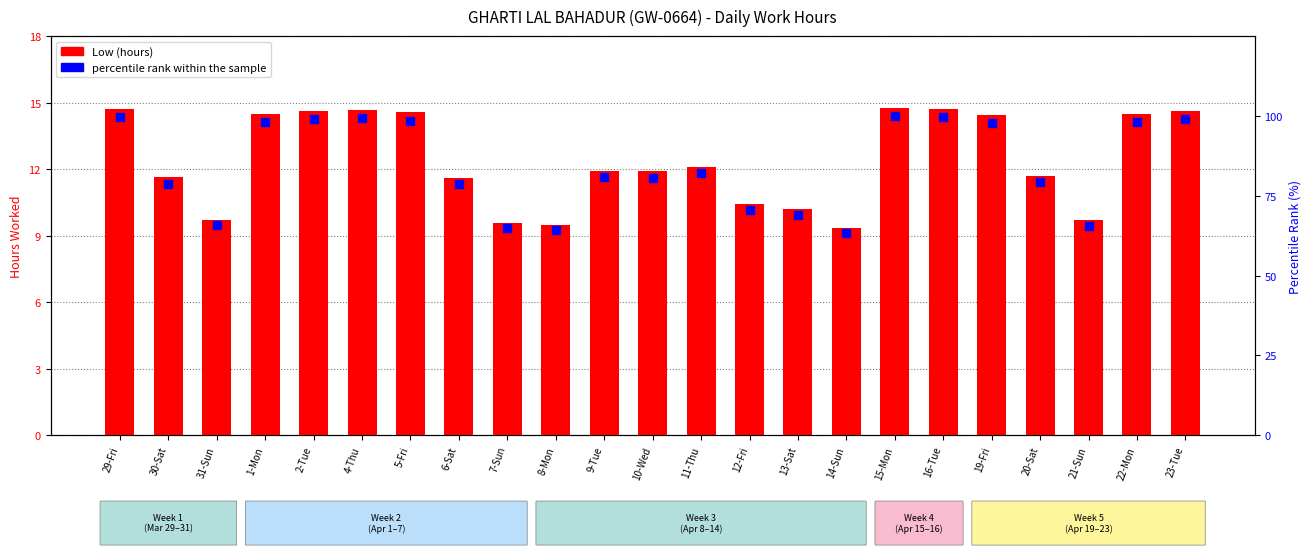

Is the value of percentile rank within the sample at 13-Sat greater than the value of Low (hours) at 9-Tue?

Yes